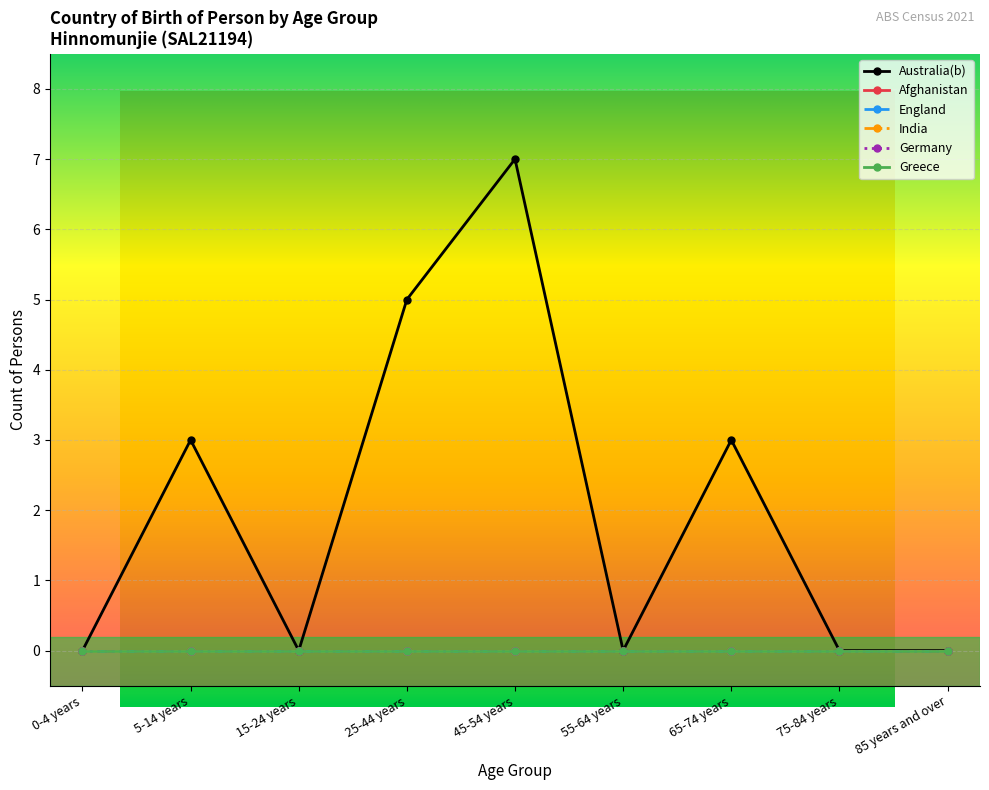

True or false: Australia(b) and Germany cross at least once.

False